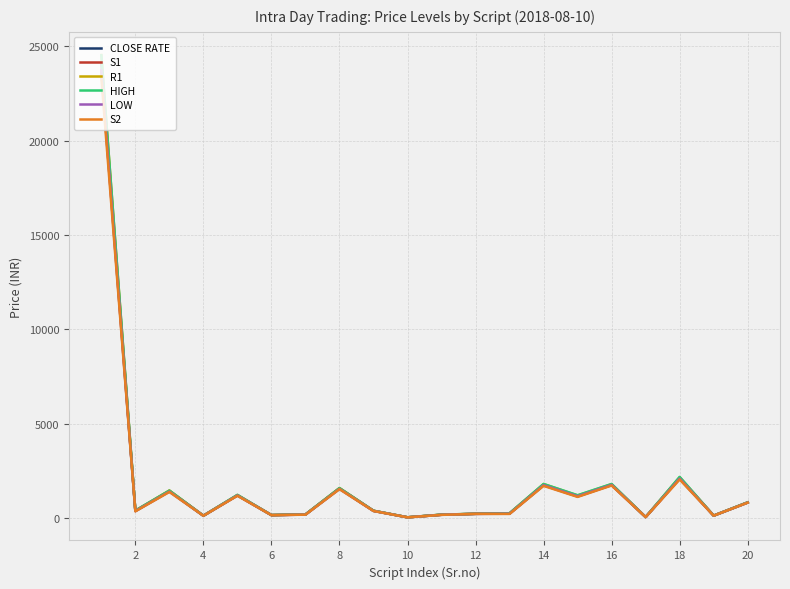

How many values in the HIGH series are below 392?

10